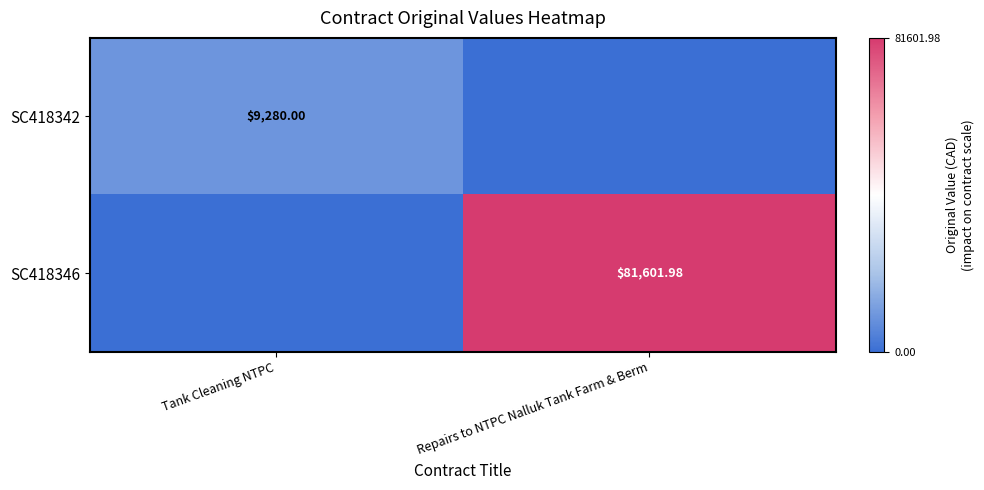

Rank the series at Tank Cleaning NTPC from highest to lowest value.

SC418342, SC418346